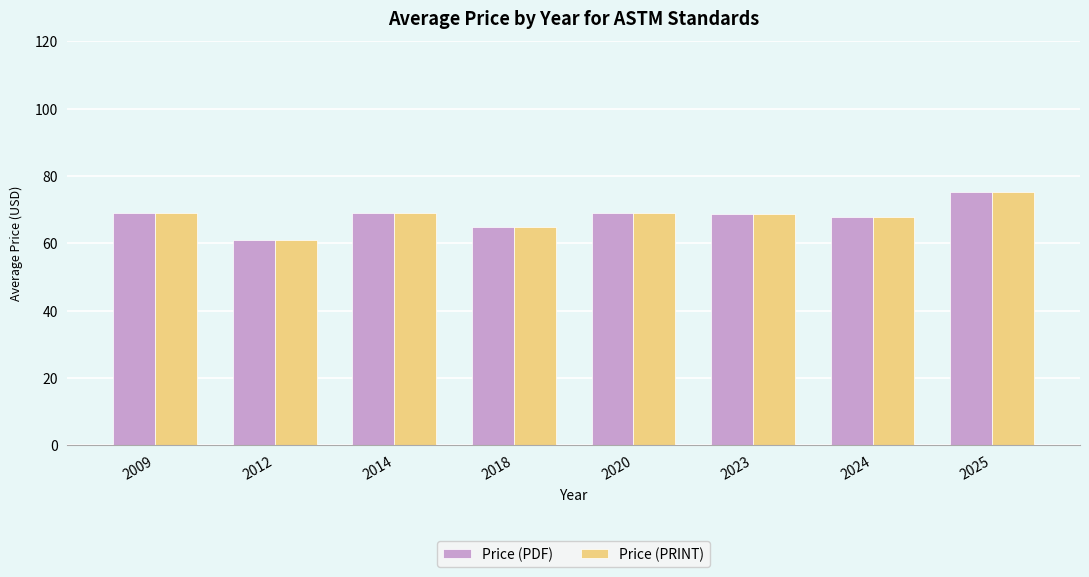

What is the sum of the Price (PRINT) values at 2023 and 2020?

137.7